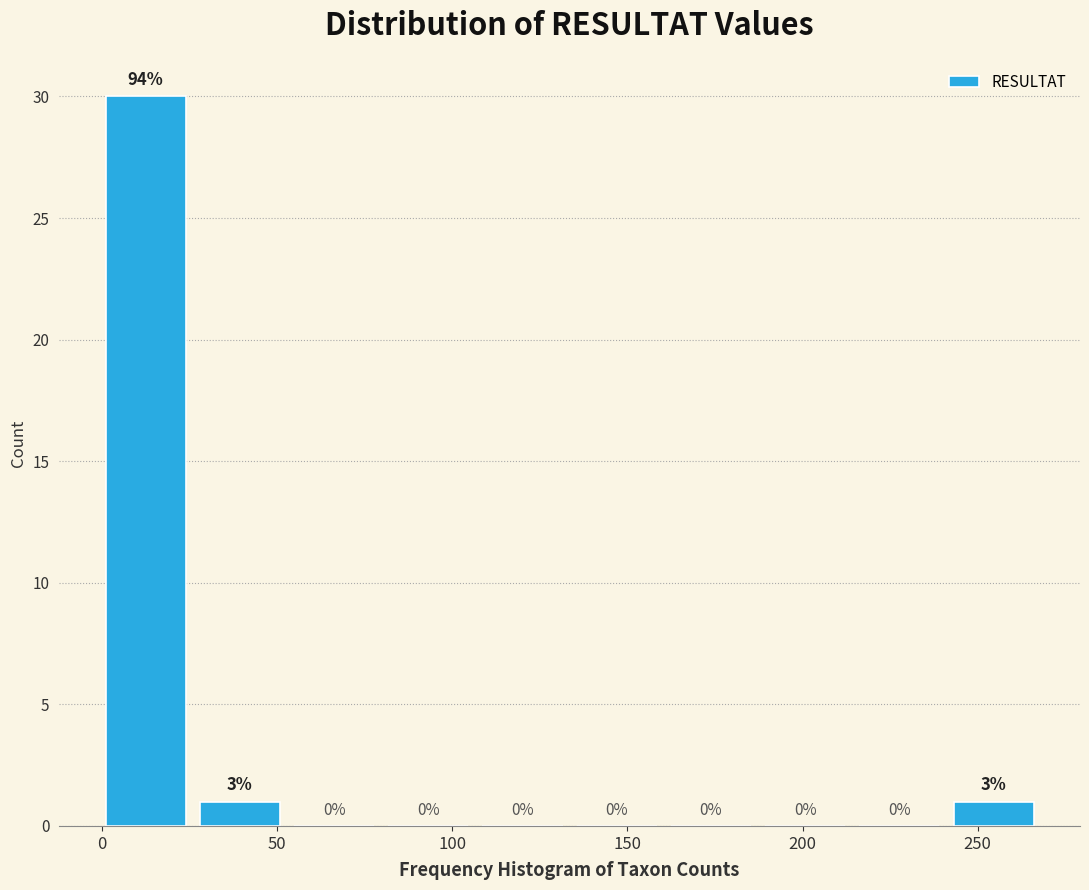

Which range on the x-axis has the tallest bar?

0 to 30